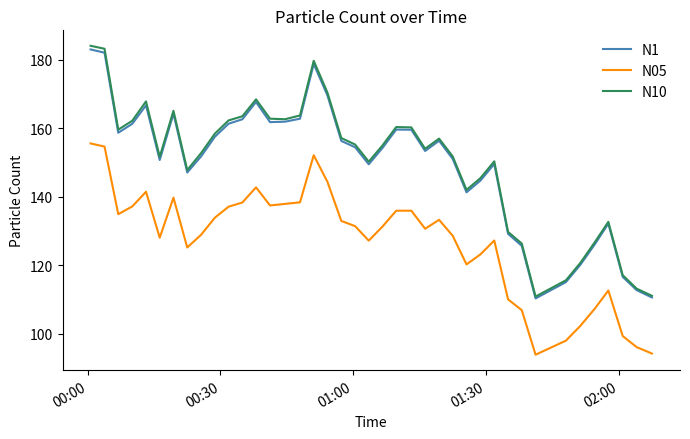

True or false: N05 and N1 intersect in this chart.

False